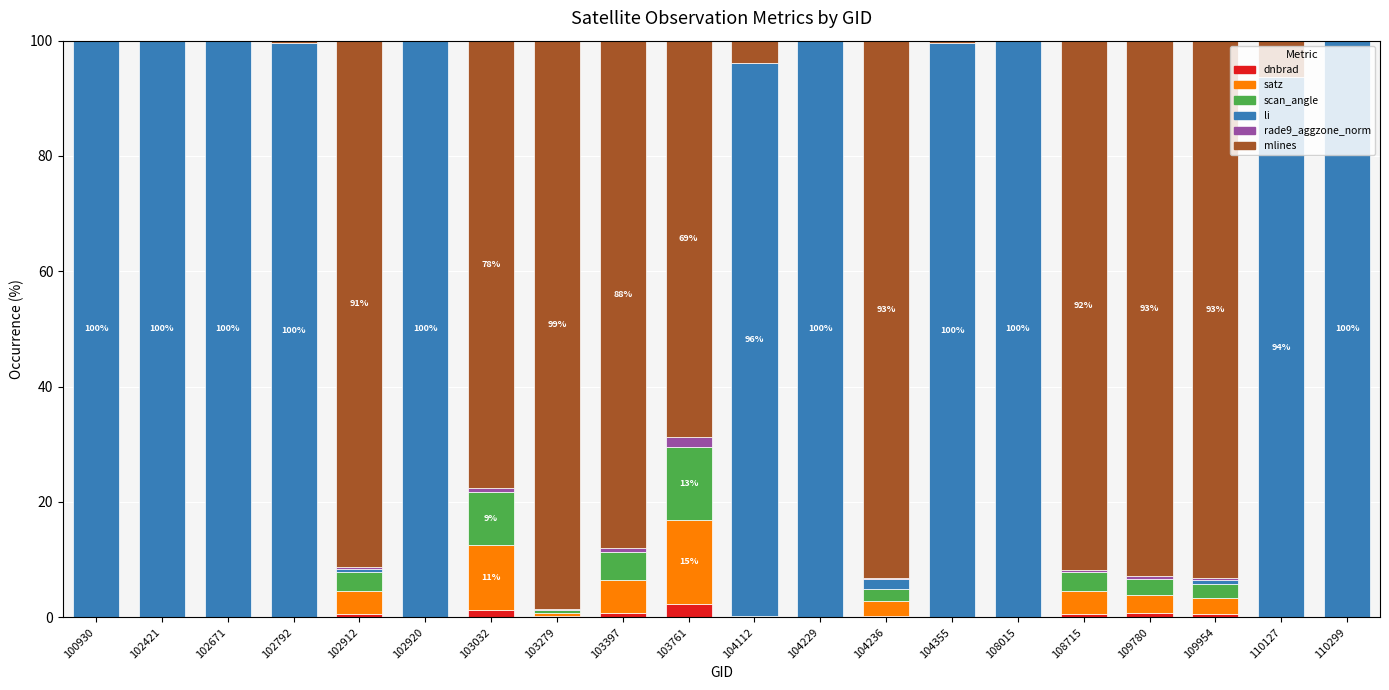

The value of dnbrad at 102920 is 0.0. True or false?

True